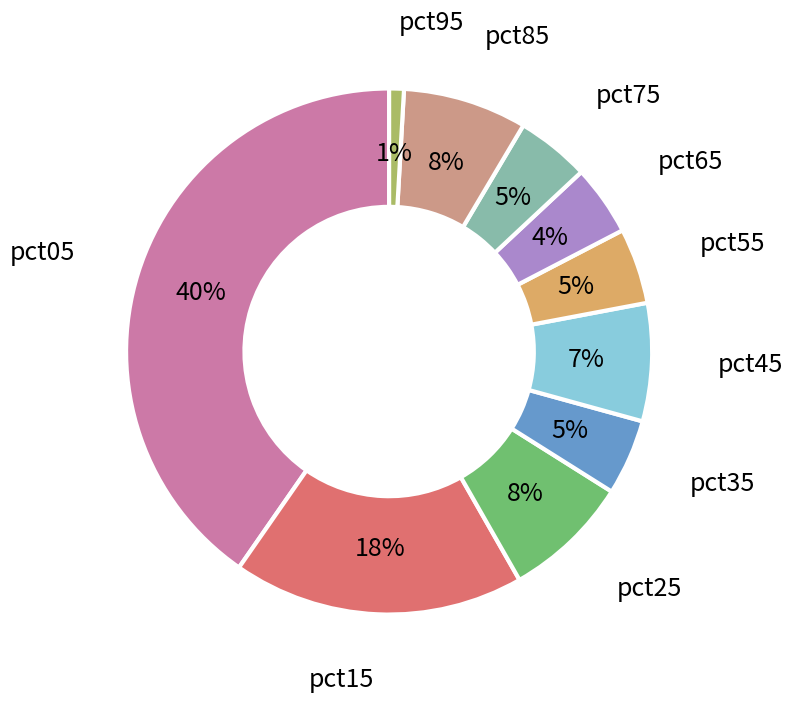

To the nearest percent, what is the difference between the largest and smallest slice percentages?

39%